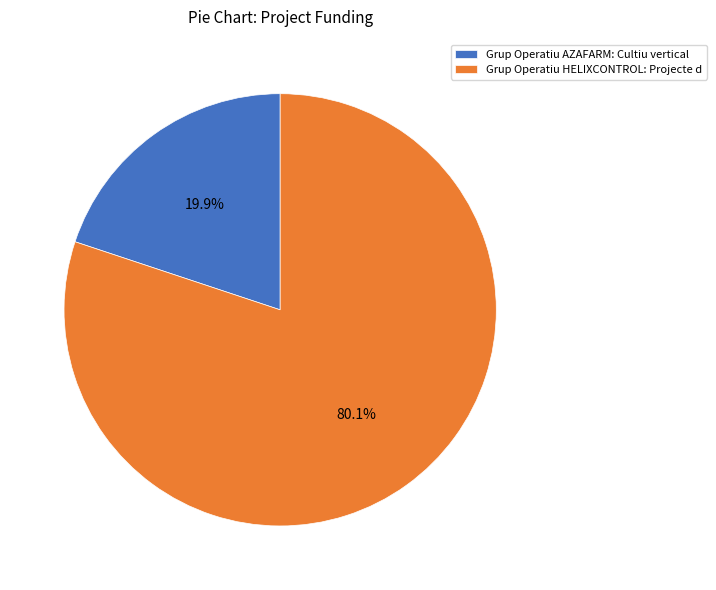

Which has a higher value, Grup Operatiu HELIXCONTROL: Projecte d or Grup Operatiu AZAFARM: Cultiu vertical?

Grup Operatiu HELIXCONTROL: Projecte d